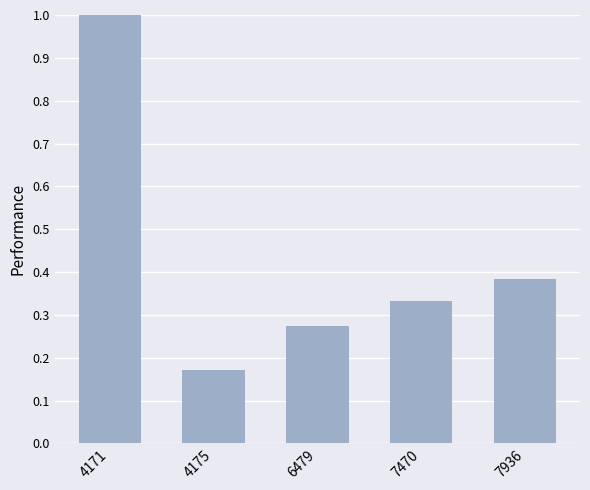

Rank the categories by value from lowest to highest.

4175, 6479, 7470, 7936, 4171